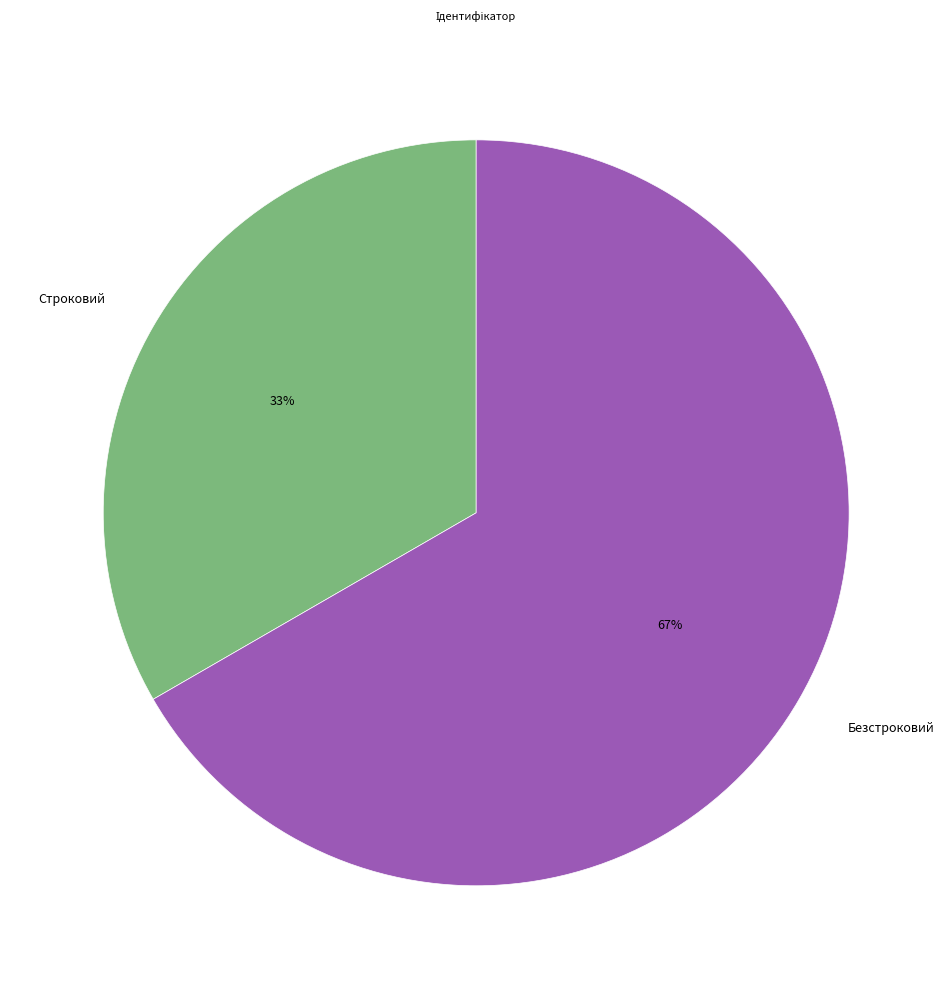

What is the ratio of the value at Строковий to the value at Безстроковий?

0.5